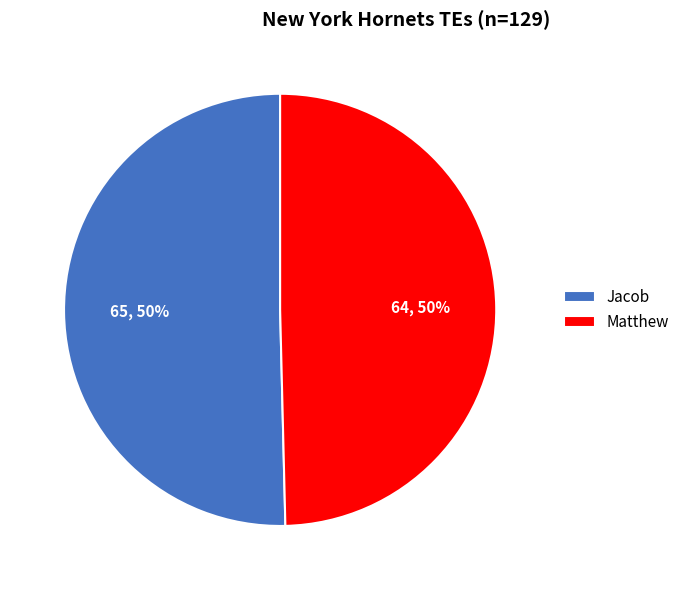

Is it true that Jacob is 58% of the pie?

False